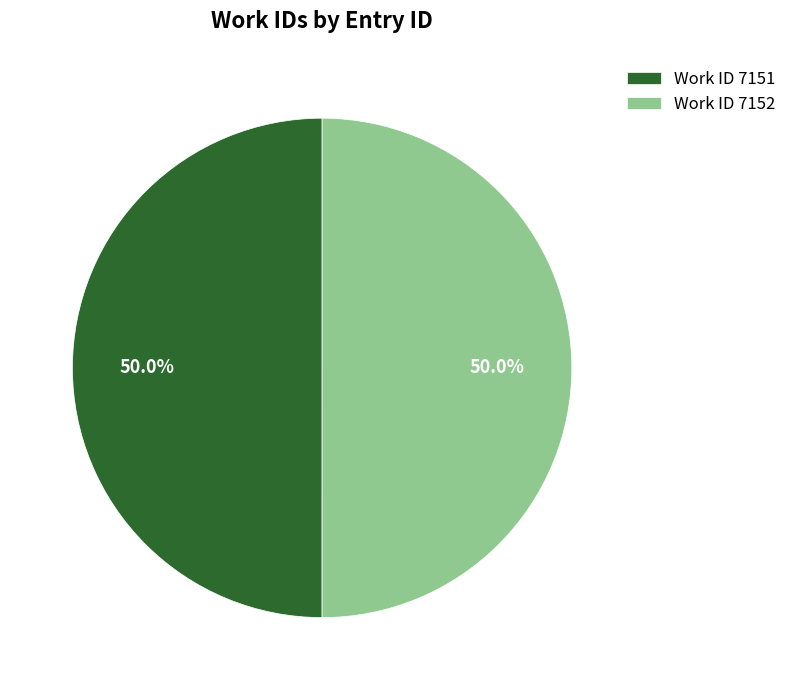

How many segments does this pie chart have?

2